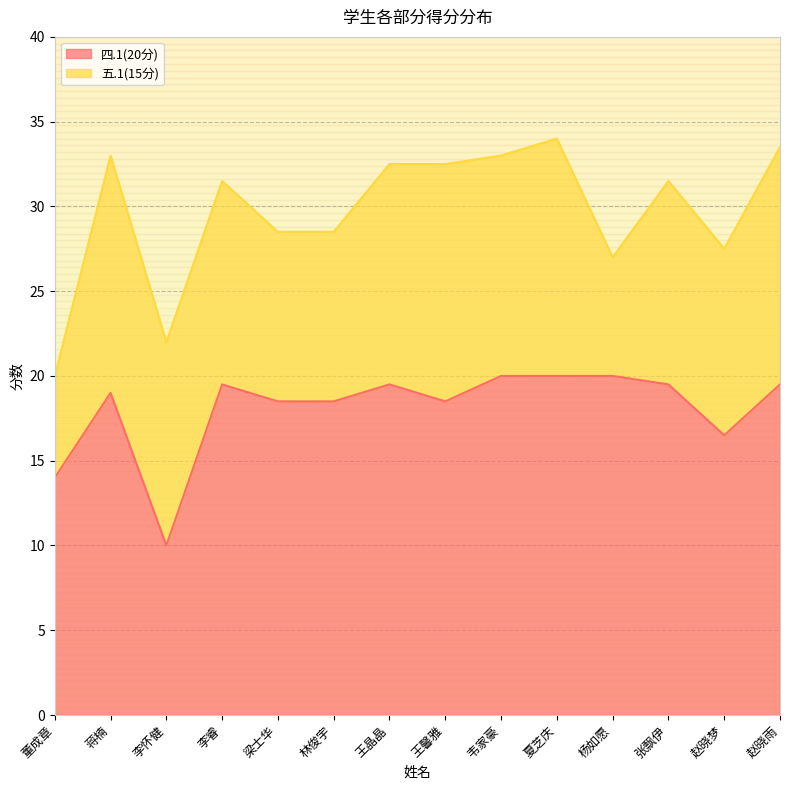

List the labels in order of value, smallest first.

李怀健, 董成章, 赵晓梦, 梁士华, 林俊宇, 王馨雅, 蒋楠, 李睿, 王晶晶, 张飘伊, 赵晓雨, 韦家豪, 夏芝庆, 杨如愿